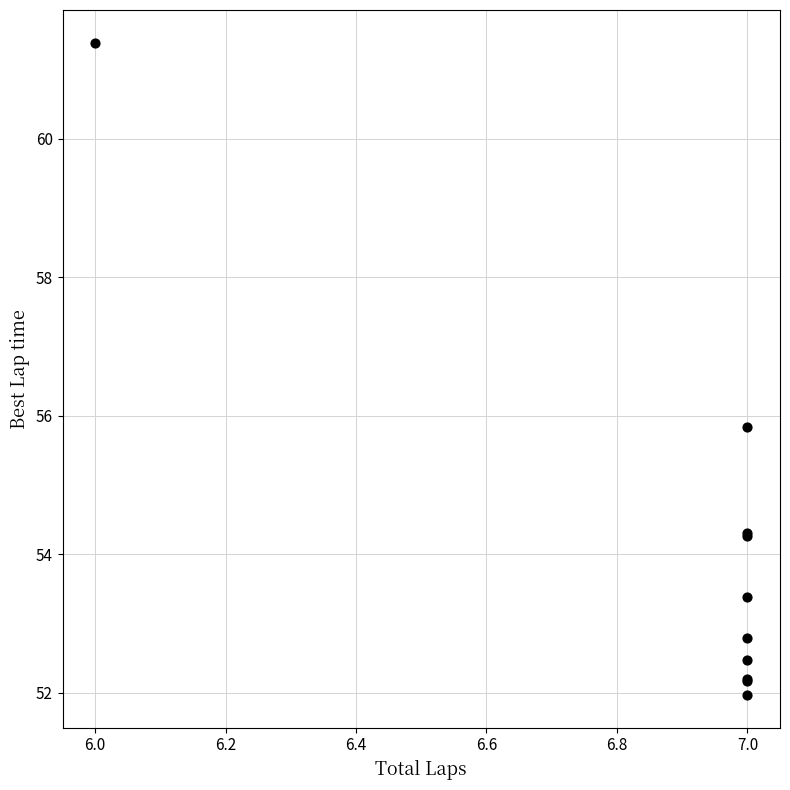

What Y value in the scatter plot is closest to 56?

55.8